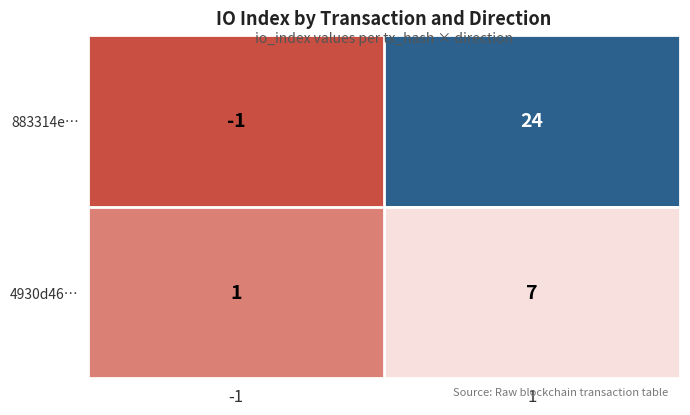

What is the difference between the maximum and minimum values in the 883314e… series?

25